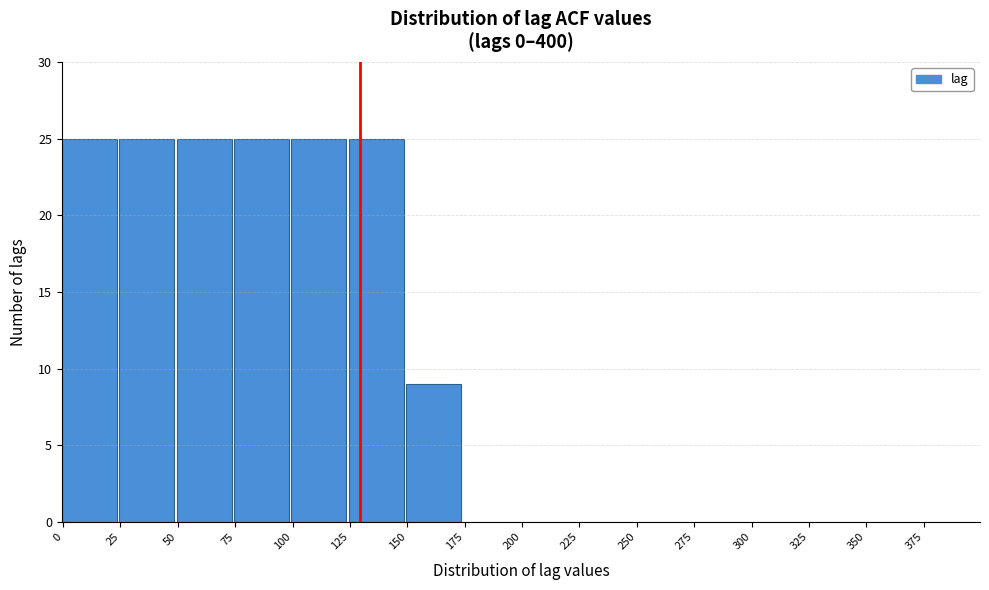

Reading left to right, transcribe this chart: for each bar, give the range it covers on the x-axis and its height. The values are not printed on the chart, so give them approximately, as read against the axis.

0 to 25: 25
25 to 50: 25
50 to 75: 25
75 to 100: 25
100 to 125: 25
125 to 150: 25
150 to 175: 9
175 to 200: 0
200 to 225: 0
225 to 250: 0
250 to 275: 0
275 to 300: 0
300 to 325: 0
325 to 350: 0
350 to 375: 0
375 to 400: 0